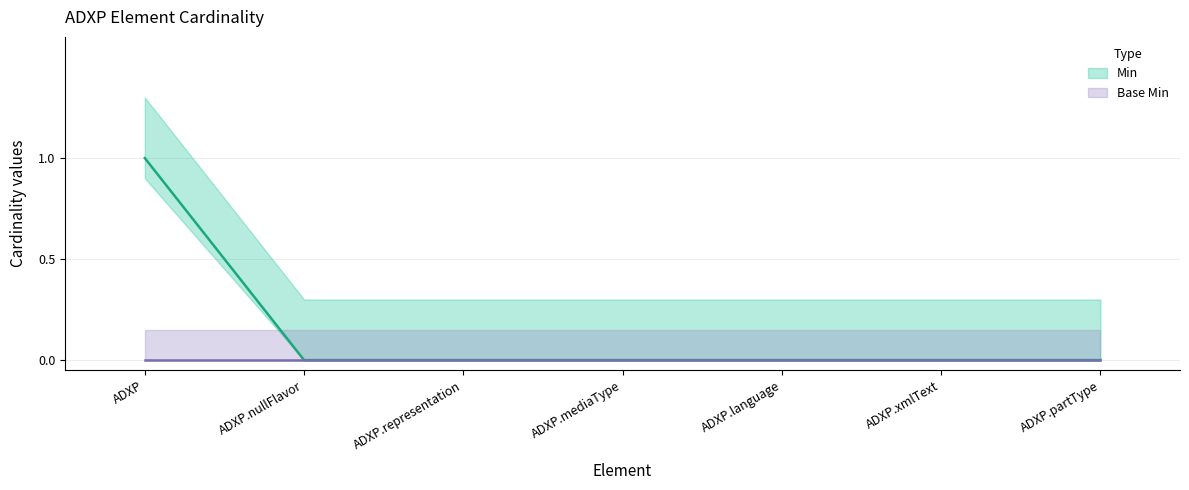

What is the label of the 2nd point from the right?

ADXP.xmlText